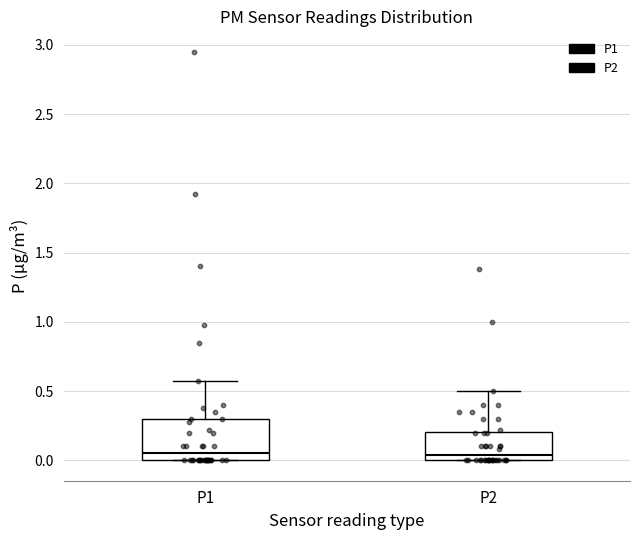

Where is the upper edge of the box for P1 on the y-axis? The values are not printed on the chart, so give them approximately, as read against the axis.

0.30